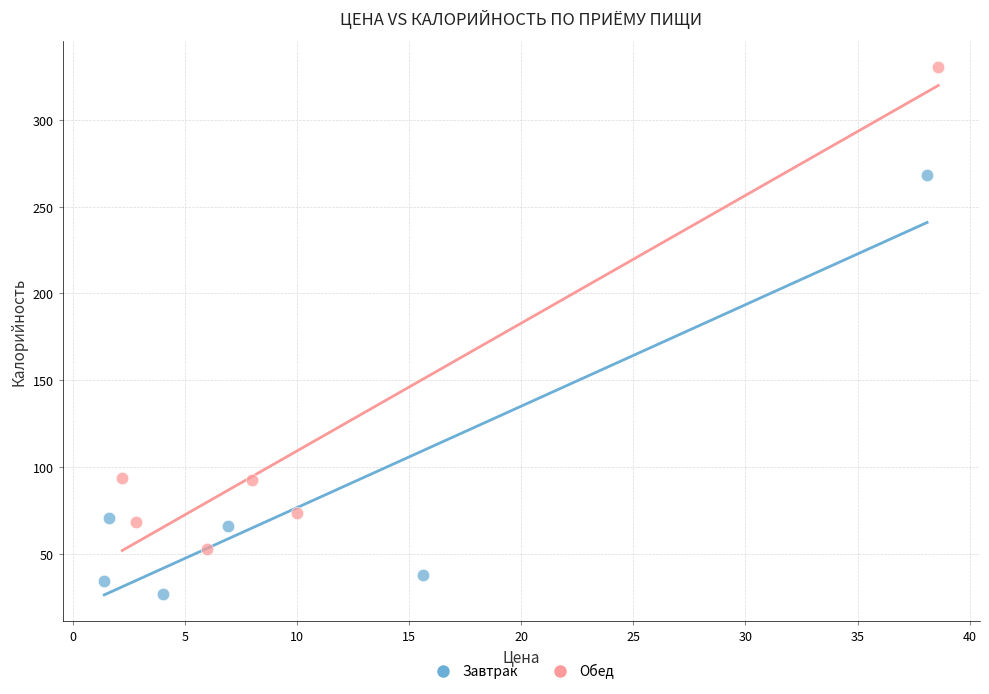

Which series reaches the minimum Y coordinate?

Завтрак